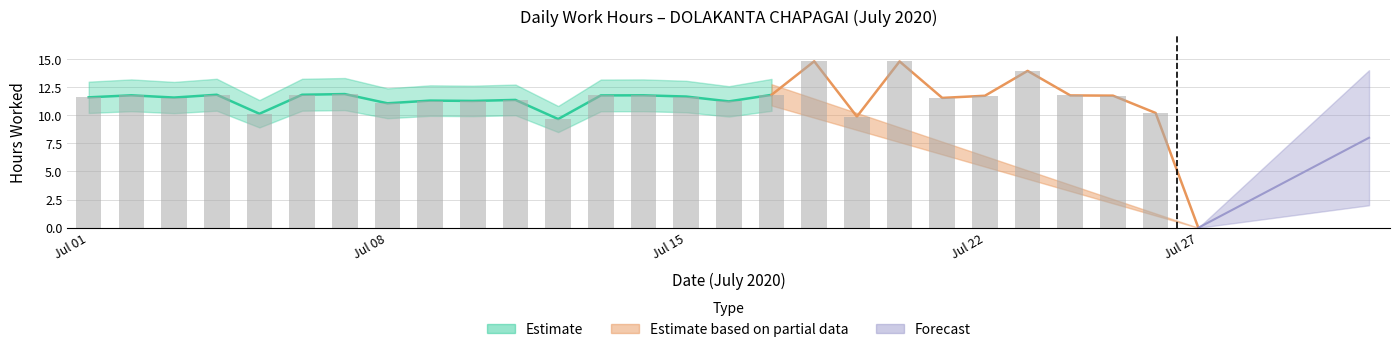

What is the difference between the second highest and minimum values?

14.8